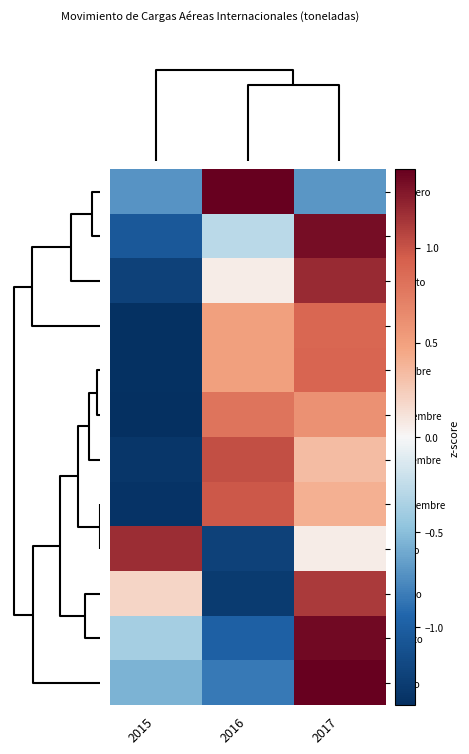

What is the total value across all series at 2016?

0.6